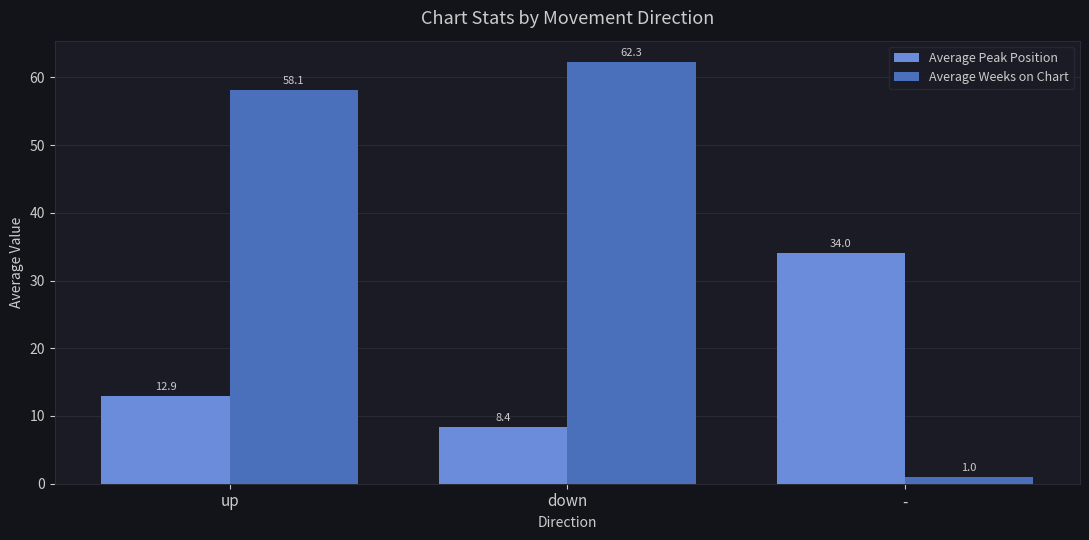

Is it true that Average Weeks on Chart equals 58.1 at up?

True